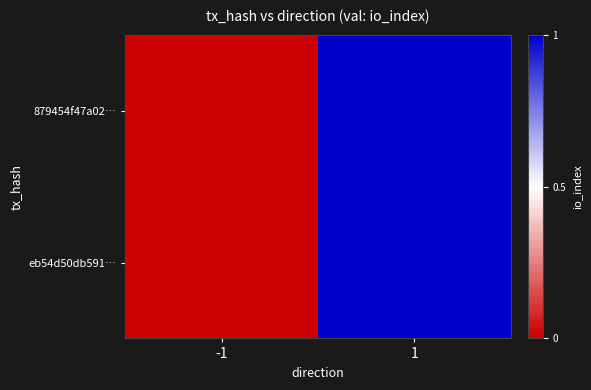

Reading left to right, extract all data points from this chart.

879454f47a02…: -1=0	1=1
eb54d50db591…: -1=0	1=1